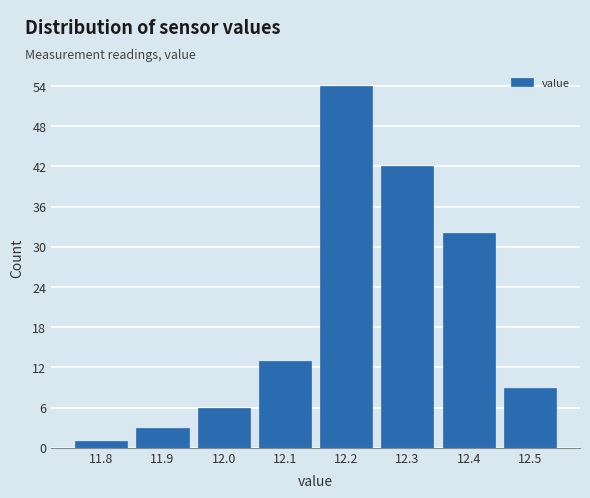

Reading left to right, list every bar in this chart as the range it spans on the x-axis followed by its height. The values are not printed on the chart, so give them approximately, as read against the axis.

11.75 to 11.85: 1
11.85 to 11.95: 3
11.95 to 12.05: 6
12.05 to 12.15: 13
12.15 to 12.25: 54
12.25 to 12.35: 42
12.35 to 12.45: 32
12.45 to 12.55: 9